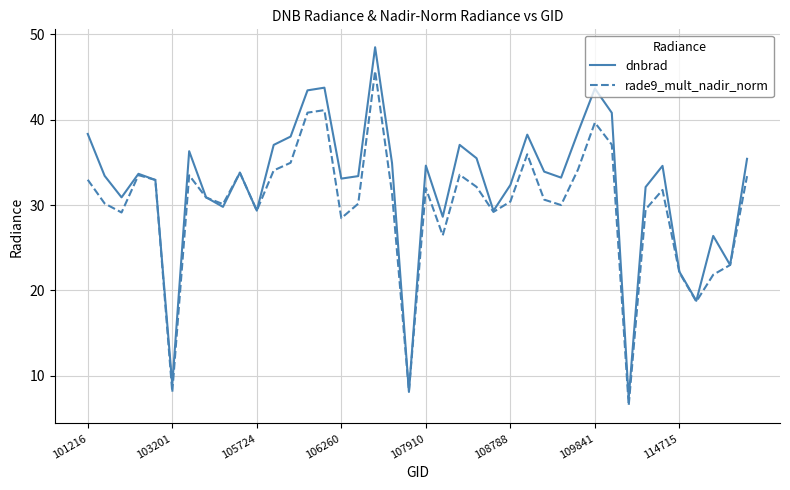

Rank the series by their maximum value, from highest to lowest.

dnbrad, rade9_mult_nadir_norm